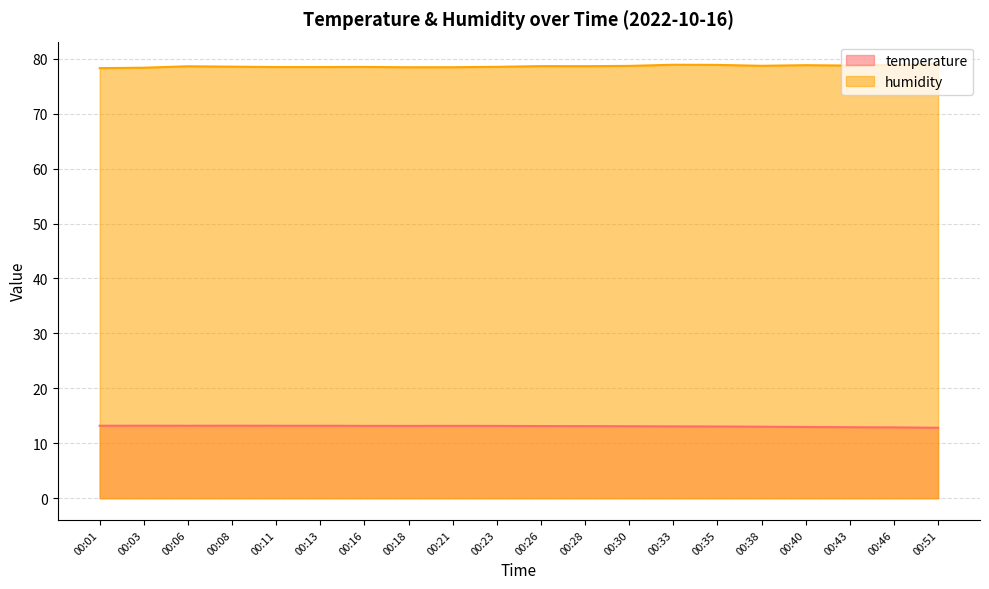

List the labels in order of humidity value, smallest first.

00:01, 00:03, 00:18, 00:21, 00:11, 00:13, 00:16, 00:23, 00:08, 00:06, 00:28, 00:26, 00:30, 00:38, 00:43, 00:40, 00:46, 00:35, 00:33, 00:51